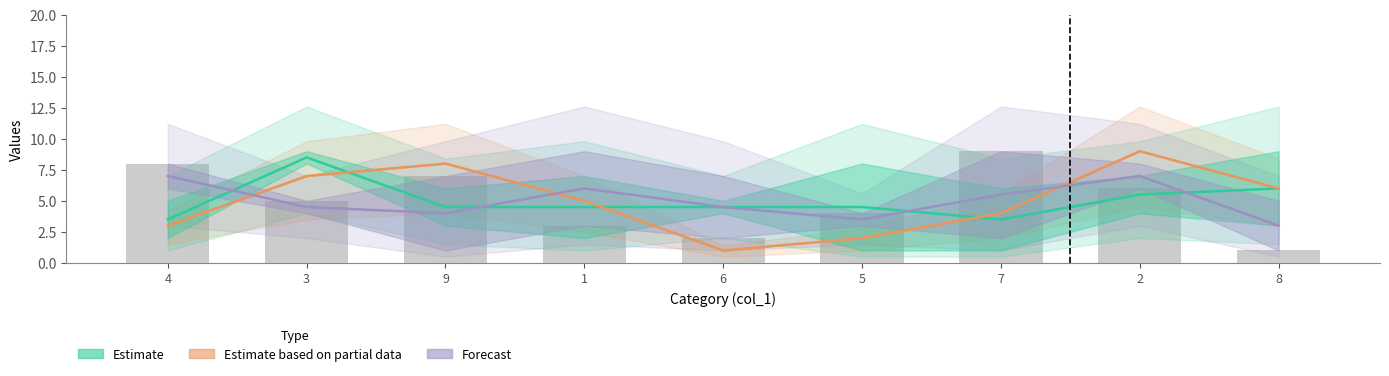

Between 5 and 3, which is larger?

3